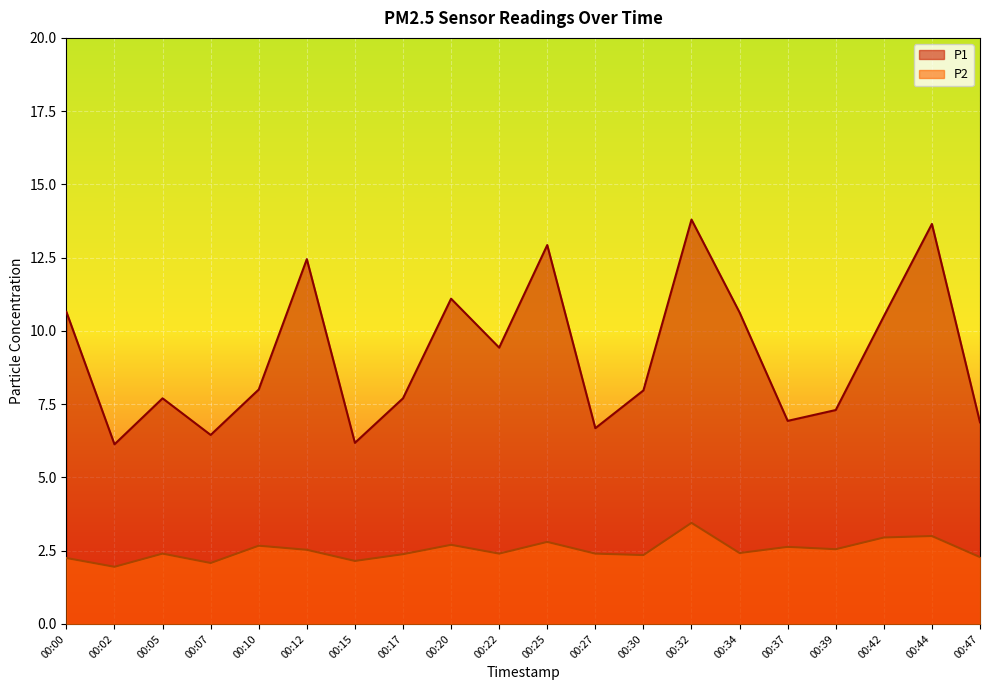

At which category does P2 reach its first local valley?

00:02